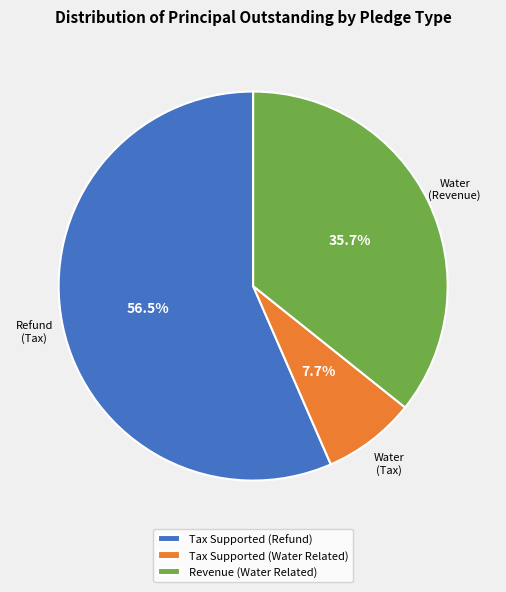

The Revenue (Water Related) slice represents 36% of the pie. True or false?

True